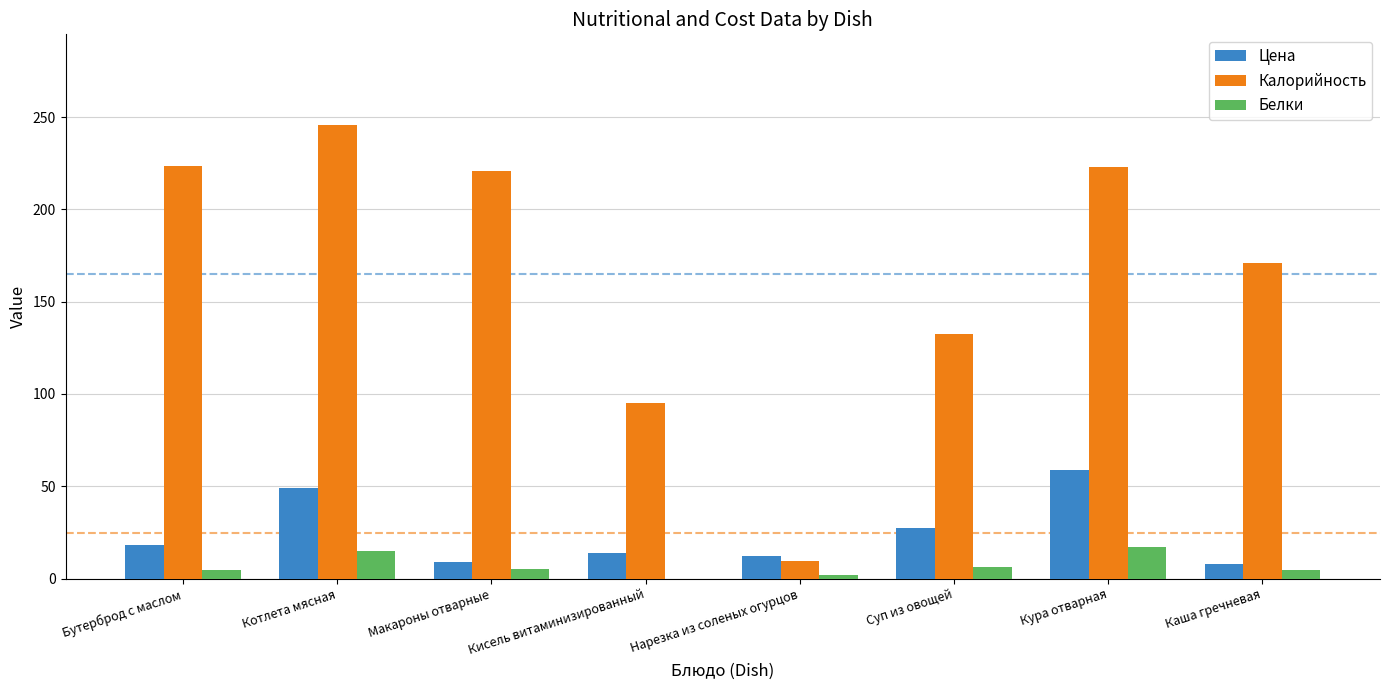

What is the maximum value shown in the chart?

245.7